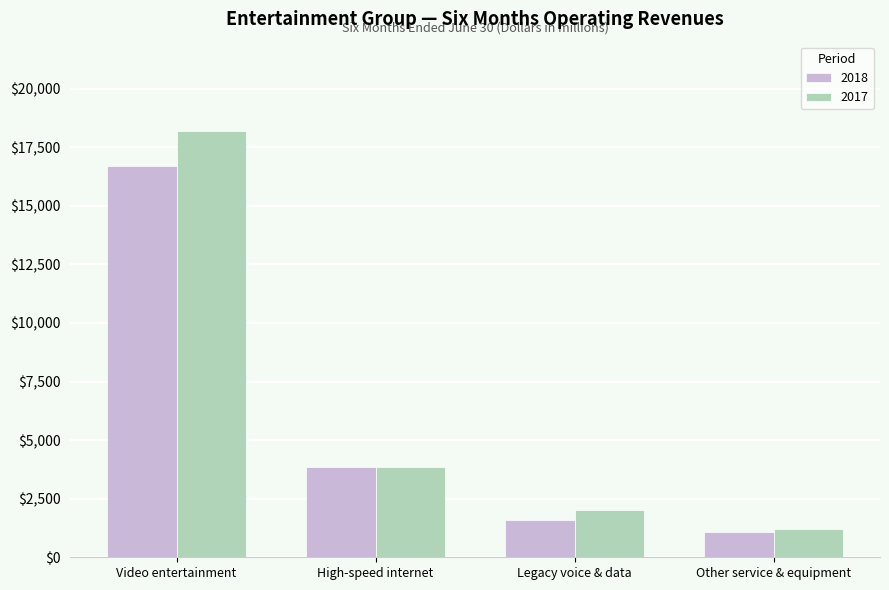

What is the lowest value of the 2018 series?

1074